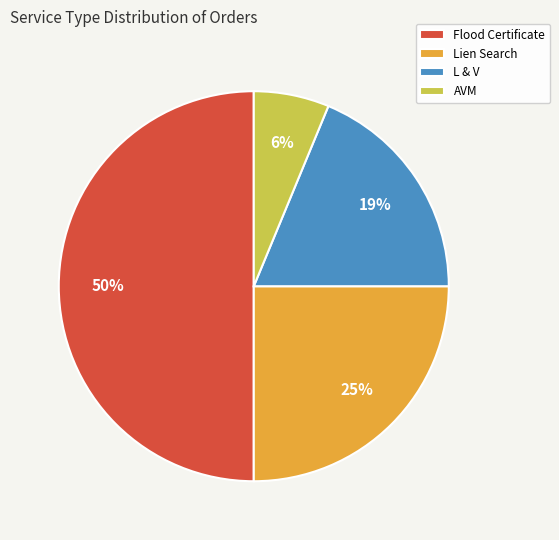

Between AVM and Lien Search, which is larger?

Lien Search